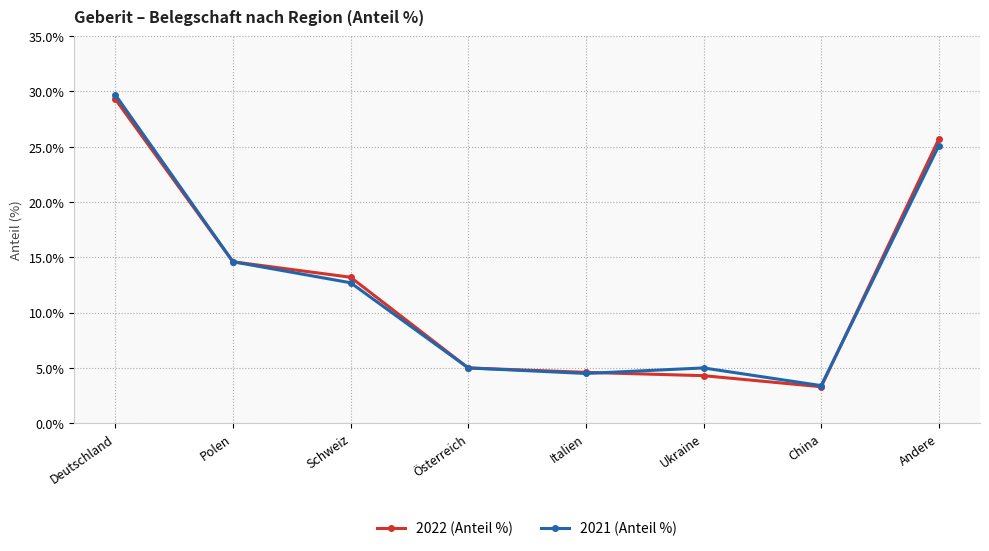

What is the approximate value of 2021 (Anteil %) at Ukraine?

5.0